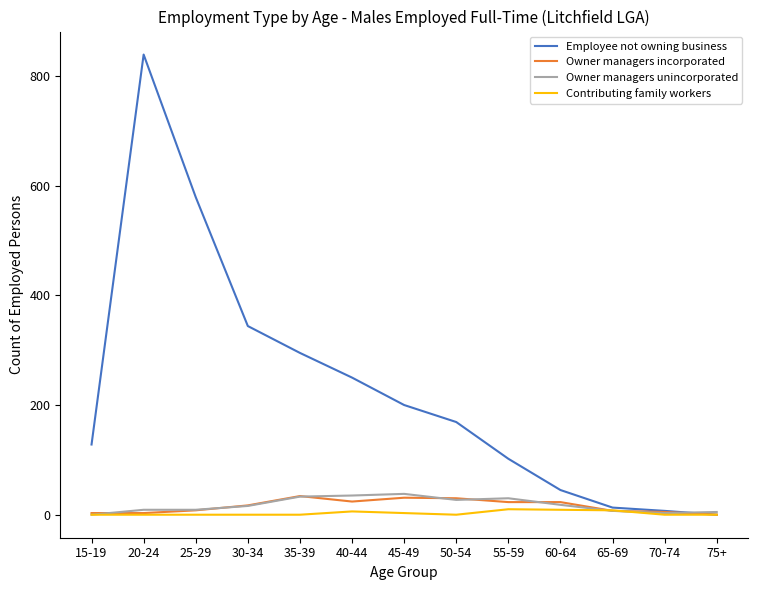

True or false: Owner managers unincorporated has a value of 33 at 35-39.

True